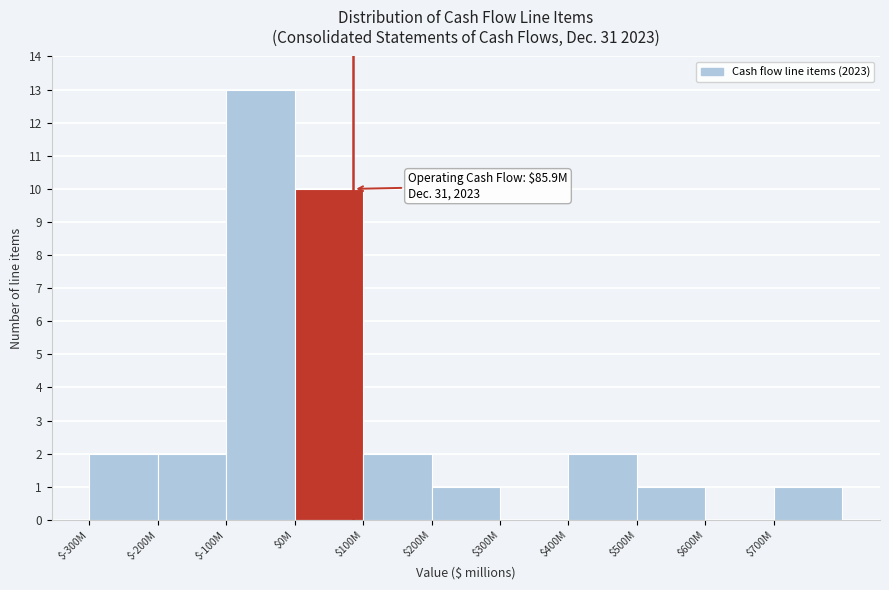

True or false: the data shows 2 at $400M.

True